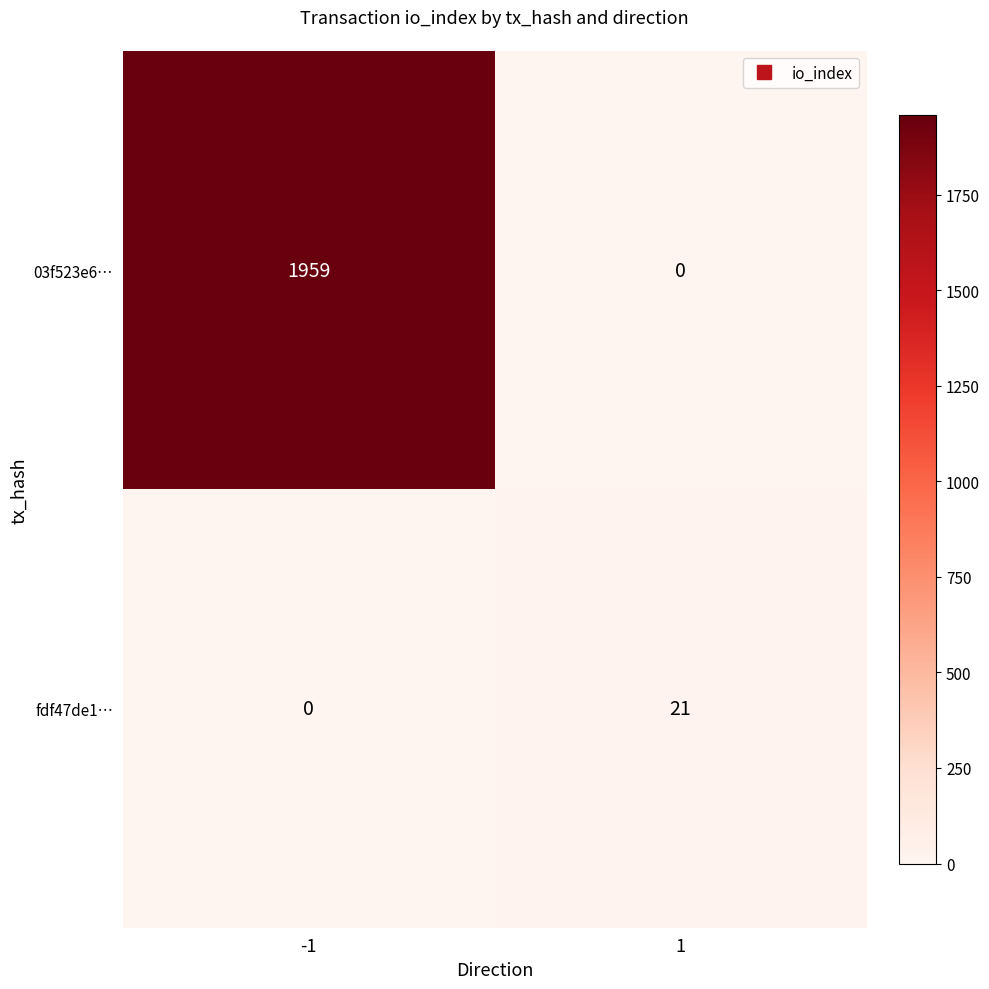

Which series has the largest total across all categories?

03f523e6…